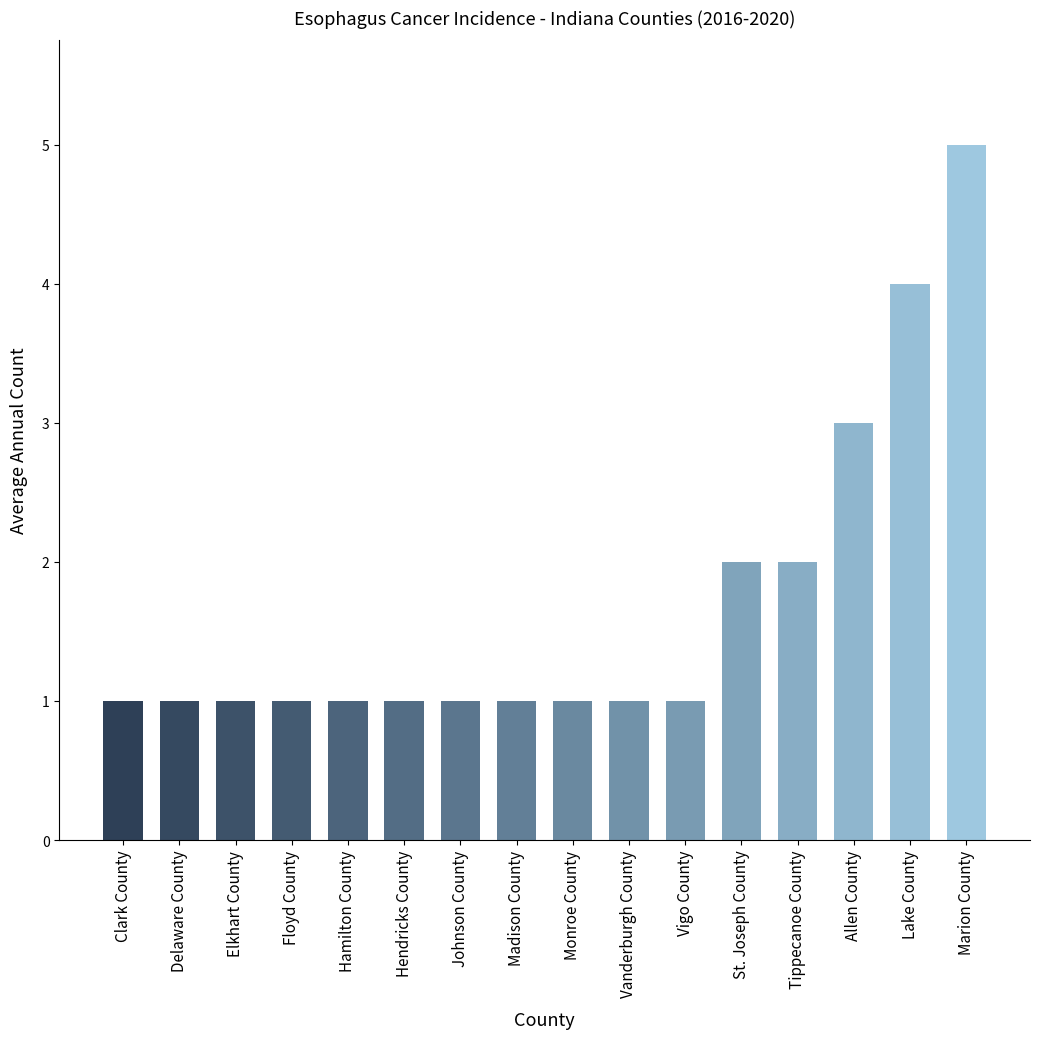

How many categories are shown in the chart?

16